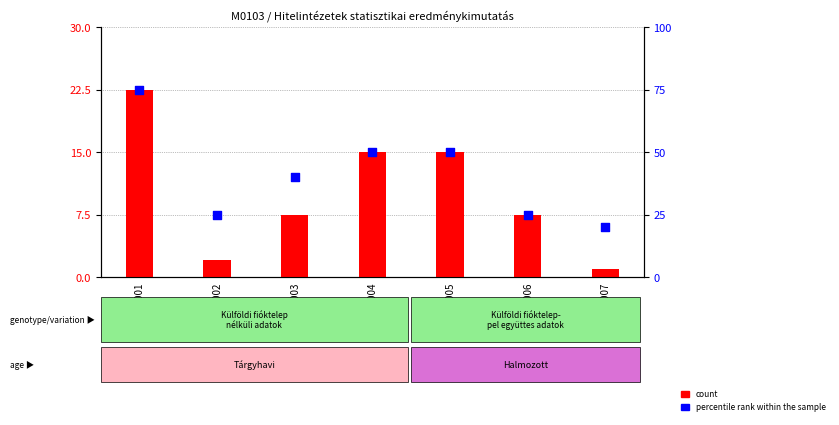

At how many categories does at least one series exceed 41?

3